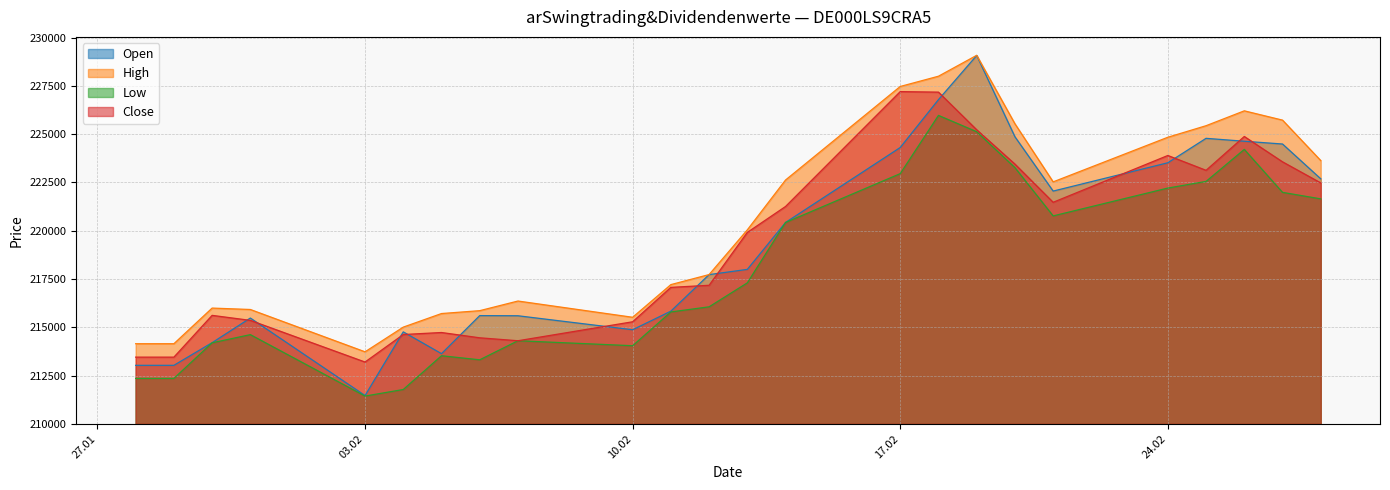

Reading right to left, extract all data points from this chart.

Open: 222686	224488	224631	224782	223517	222051	224864	229072	226786	224308	220426	217997	217727	215835	214872	215596	215604	213634	214762	211466	215478	214203	213030	213030
High: 223631	225725	226206	225436	224838	222528	225536	229080	227998	227467	222625	220044	217729	217209	215518	216359	215860	215711	215008	213730	215921	215994	214149	214149
Low: 221648	221985	224209	222552	222207	220766	223266	225124	225970	222954	220426	217300	216059	215794	214045	214303	213316	213526	211778	211438	214619	214196	212353	212353
Close: 222474	223566	224878	223126	223894	221471	223449	225226	227174	227201	221254	219911	217174	217066	215285	214303	214455	214729	214625	213201	215358	215617	213454	213454